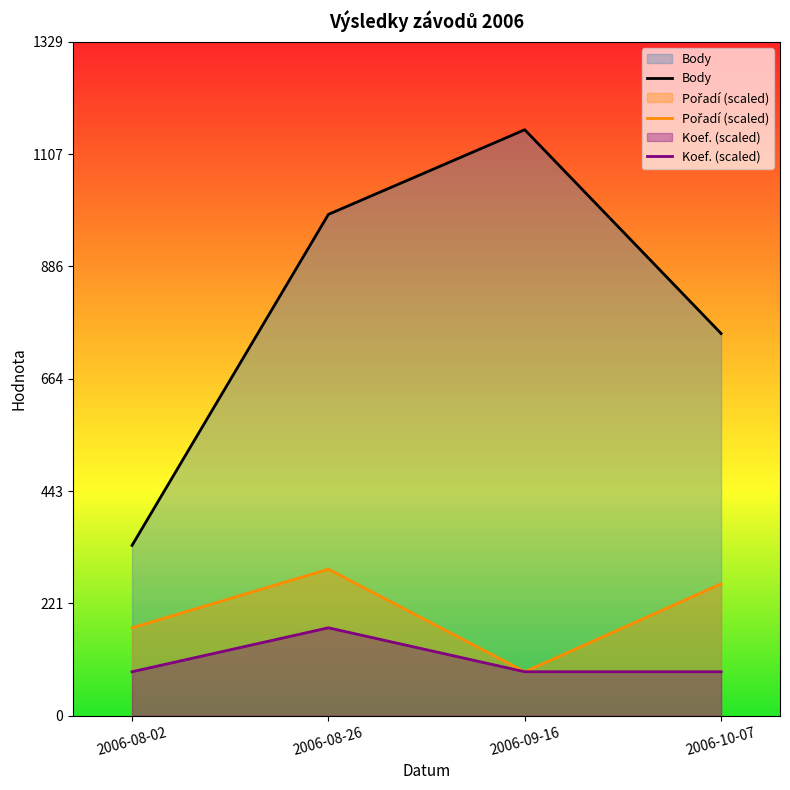

The value of Koef. (scaled) at 2006-08-02 is 115.9. True or false?

False